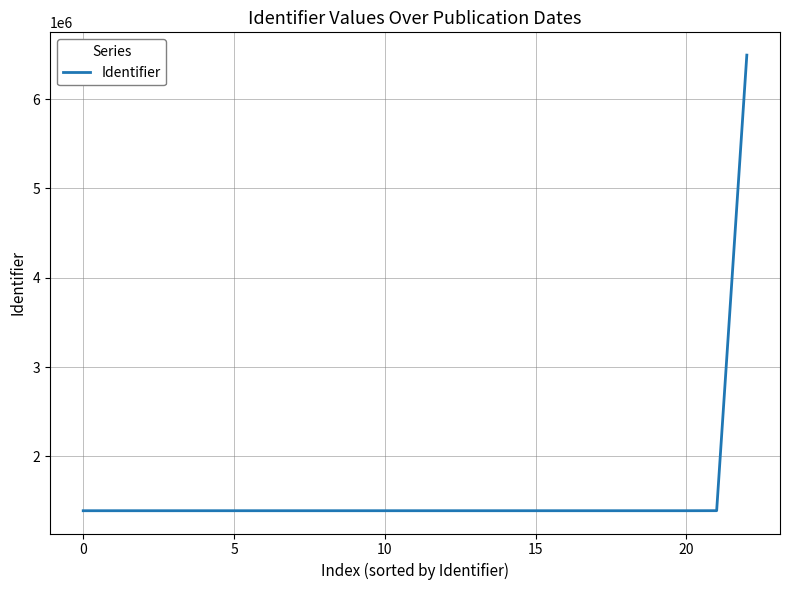

What is the difference between the maximum and minimum values?

5101647